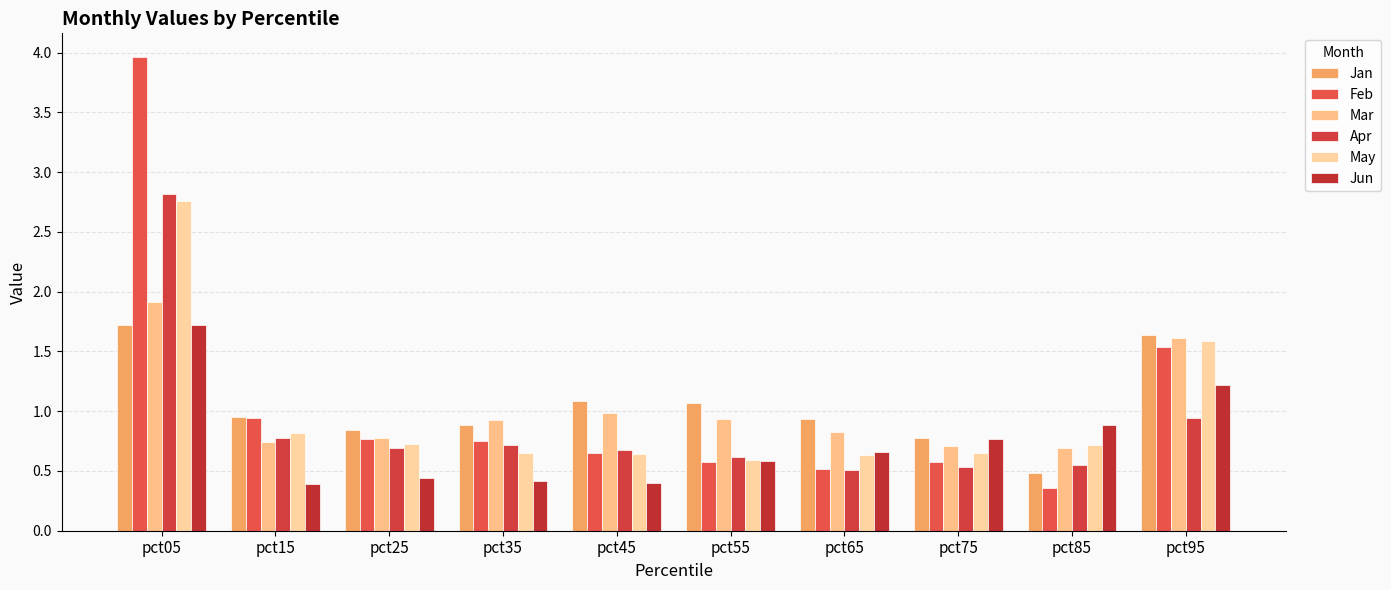

Which series has the largest total across all categories?

Feb